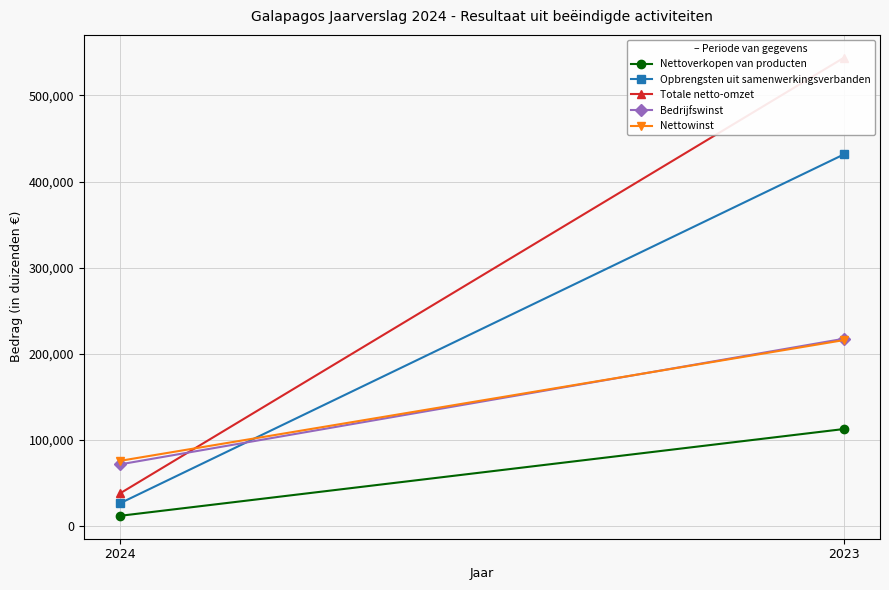

At 2024, list the series in order from largest to smallest.

Nettowinst, Bedrijfswinst, Totale netto-omzet, Opbrengsten uit samenwerkingsverbanden, Nettoverkopen van producten